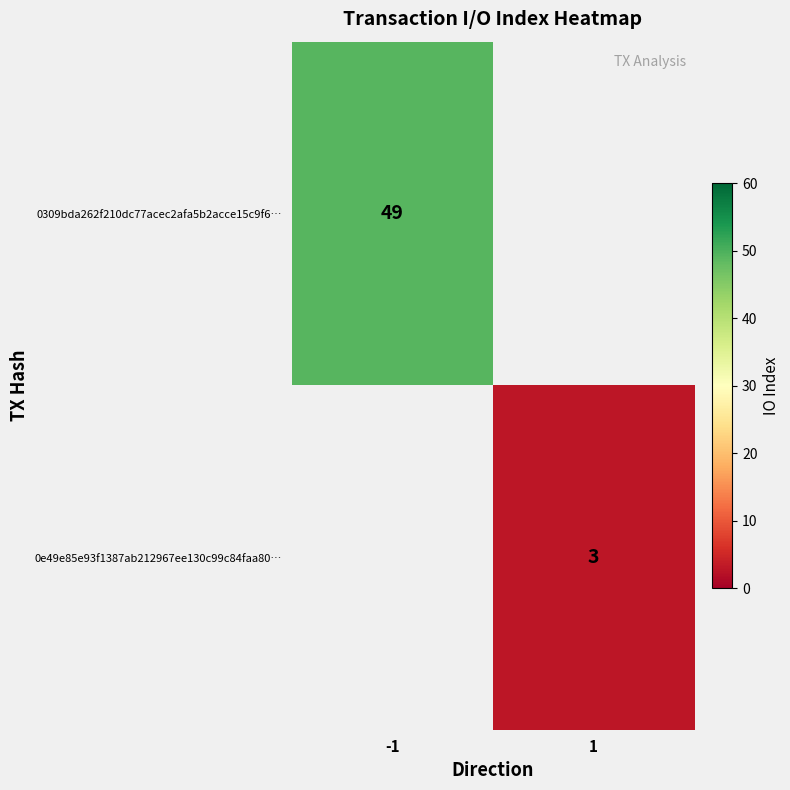

Count the number of categories in the chart.

2